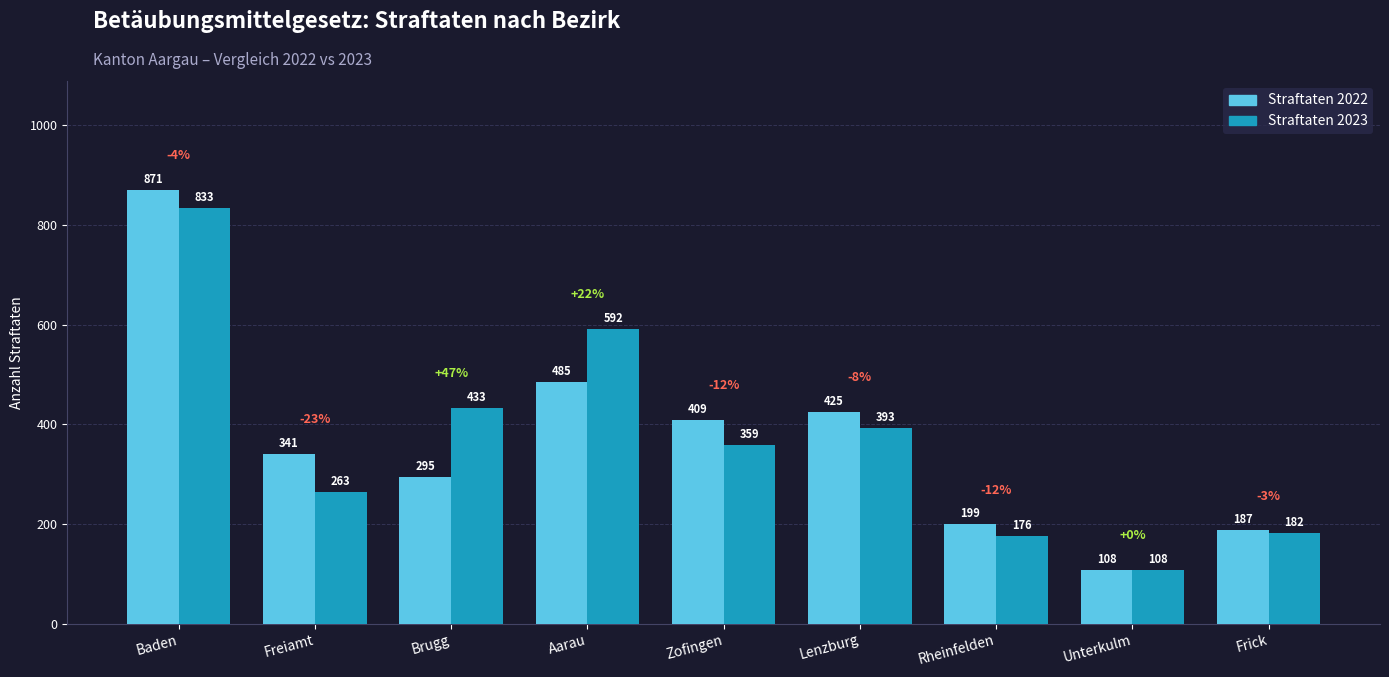

At how many categories does at least one series exceed 746?

1